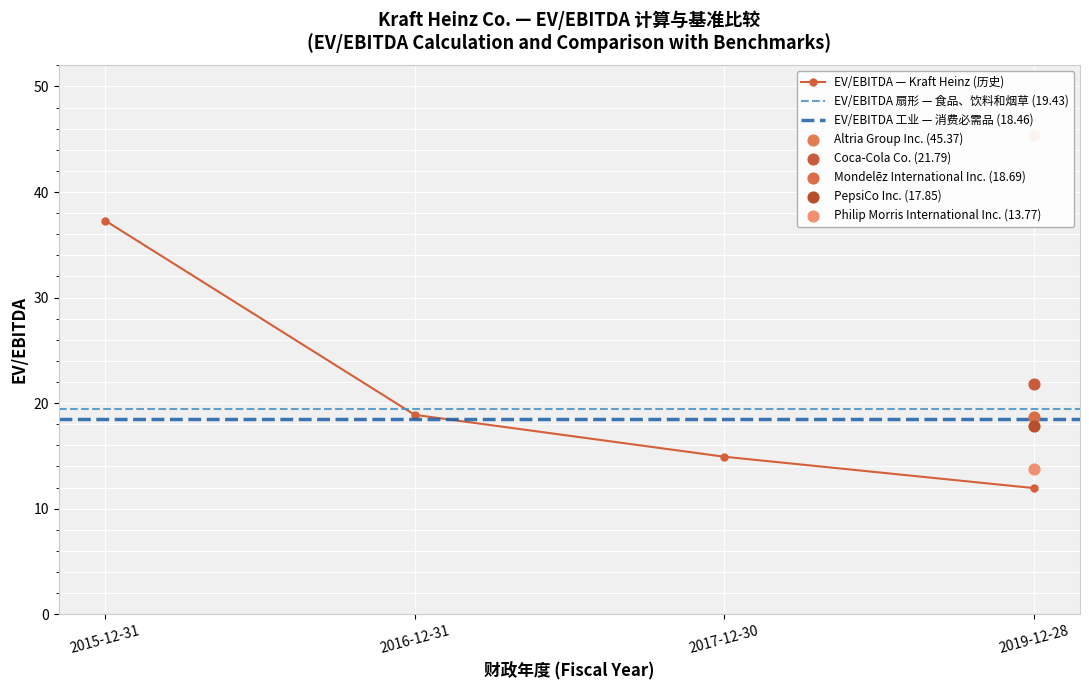

Is the value of EV/EBITDA Sector (Food/Bev/Tobacco) at 2015-12-31 greater than the value of Competitor Avg (2019) at 2016-12-31?

No